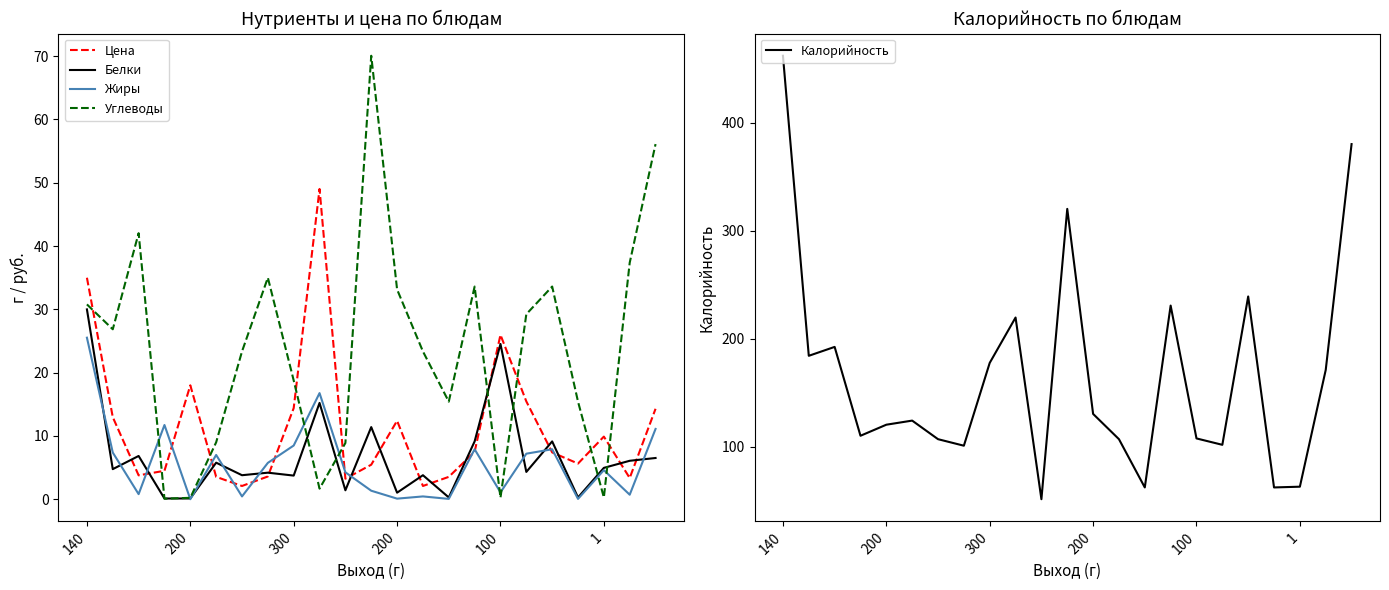

What is the sum of the Цена values at 9 and 100?

67.0